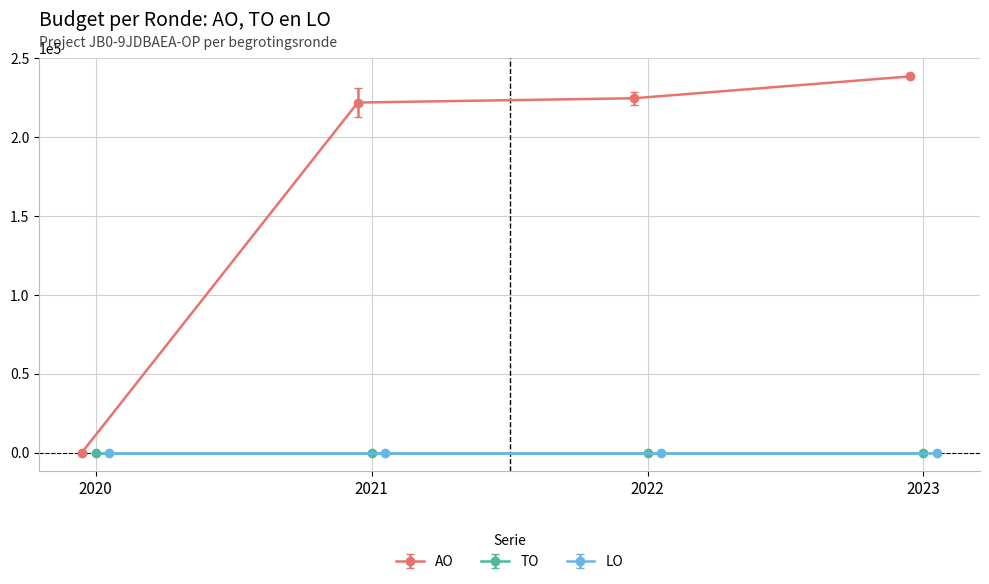

Is it true that TO equals 0 at 2023 Opmaak - ontwerp?

True